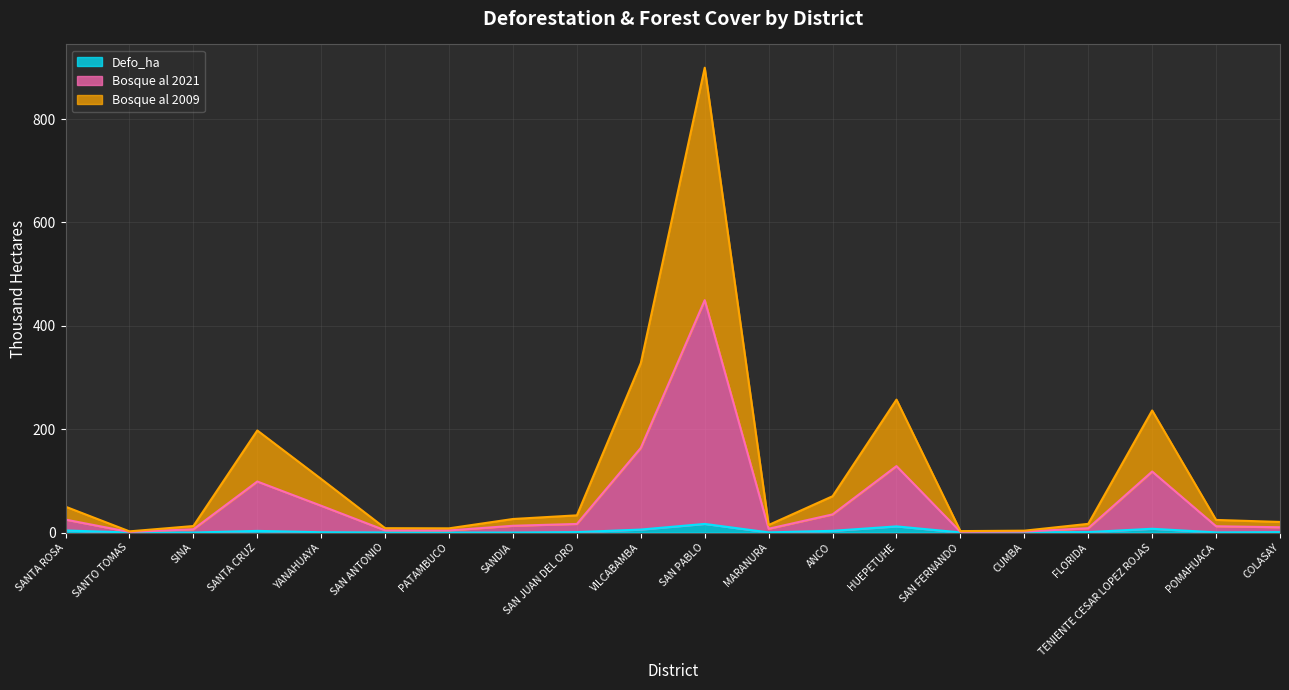

True or false: Defo_ha and Bosque al 2021 cross at least once.

False